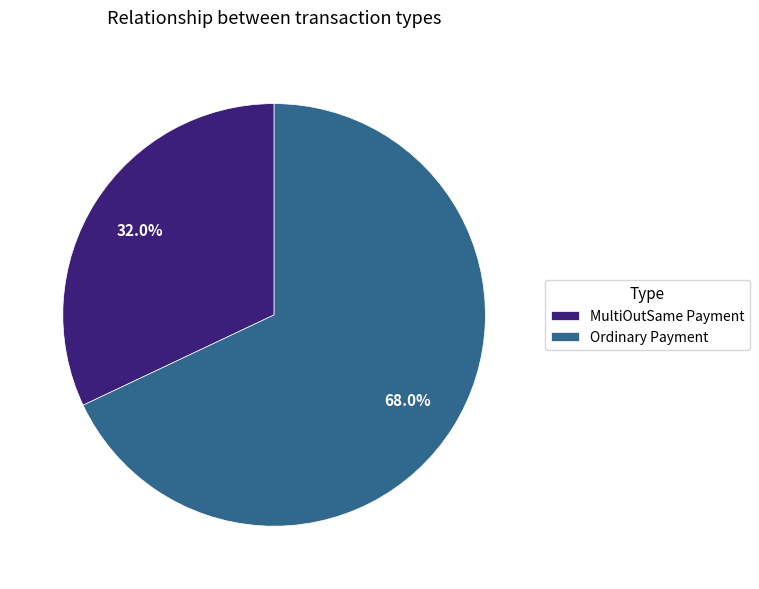

Does Ordinary Payment represent more than half of the total?

Yes